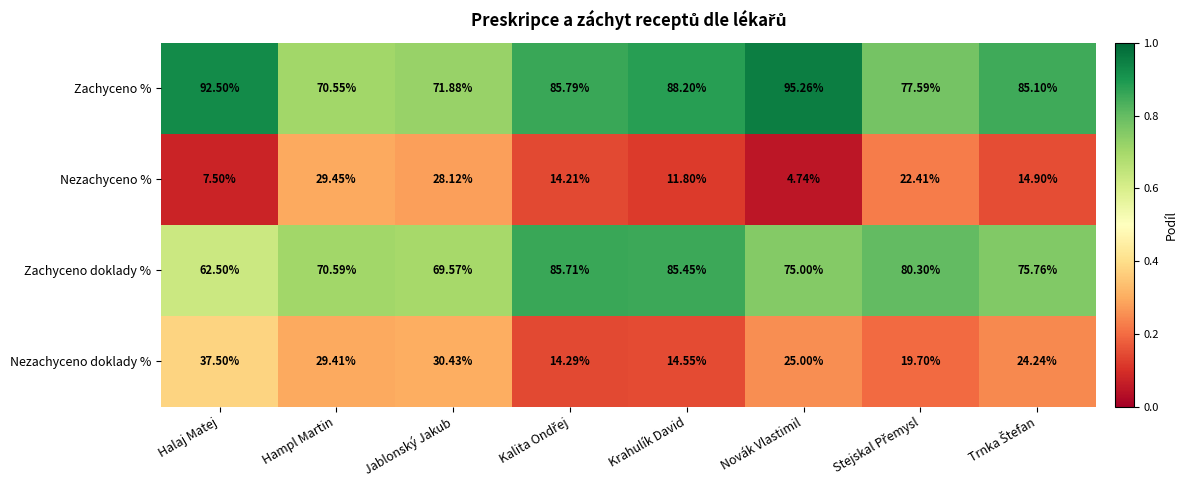

At which label is Zachyceno doklady % closest to 74?

Novák Vlastimil